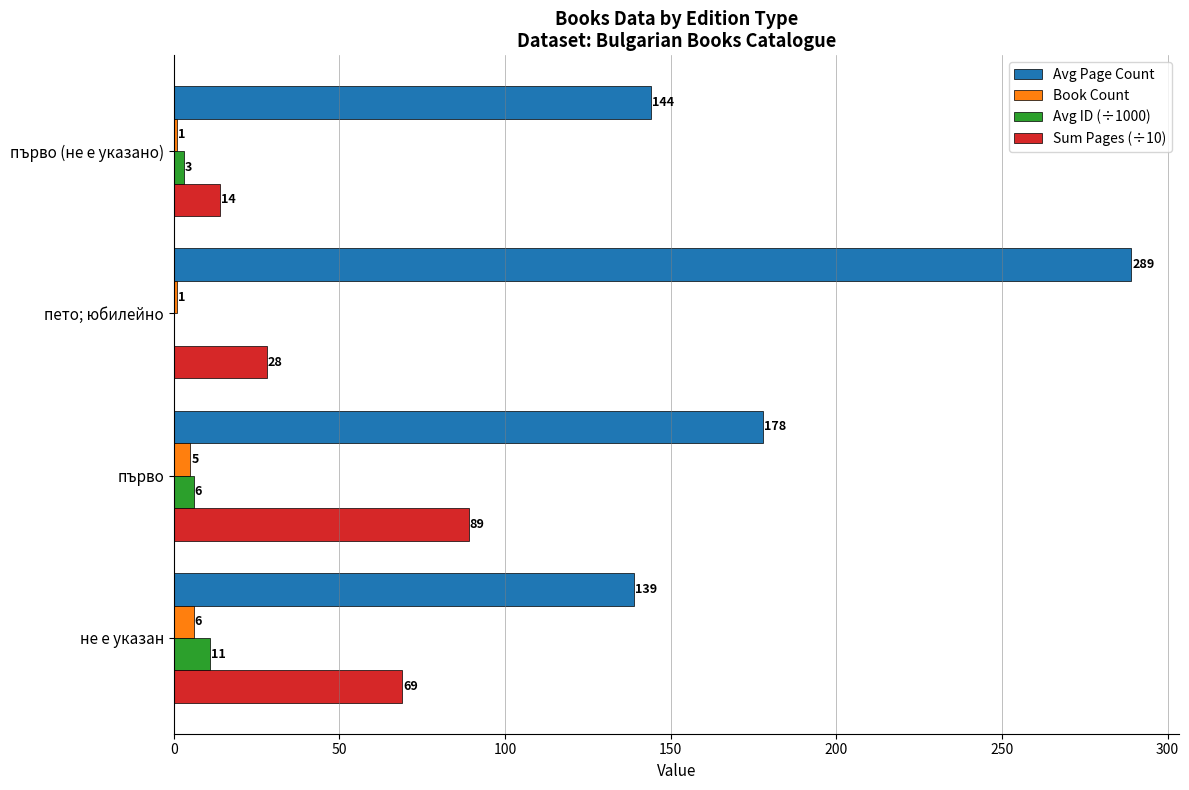

What is the sum of all Avg Page Count values?

750